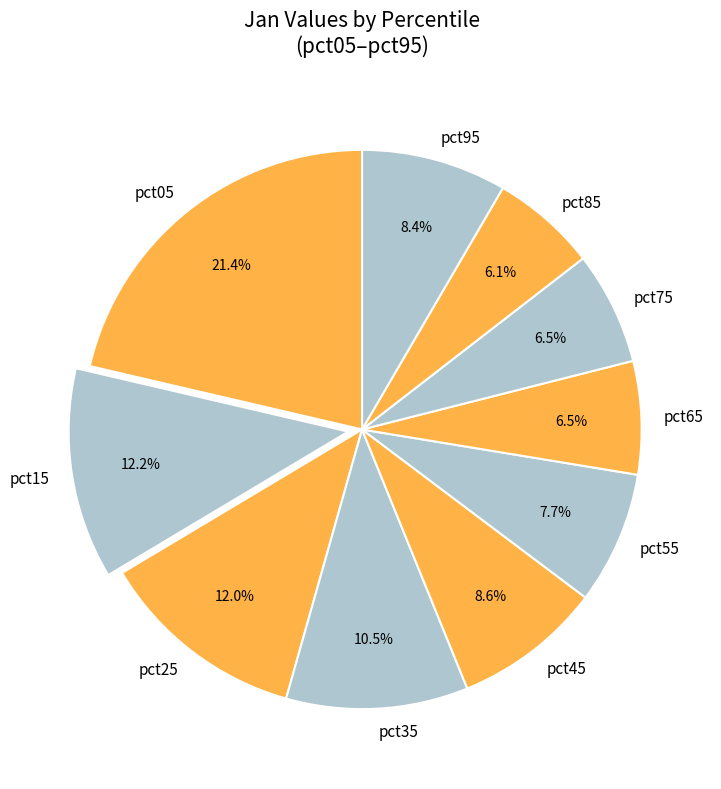

True or false: pct15 accounts for 20% of the total.

False